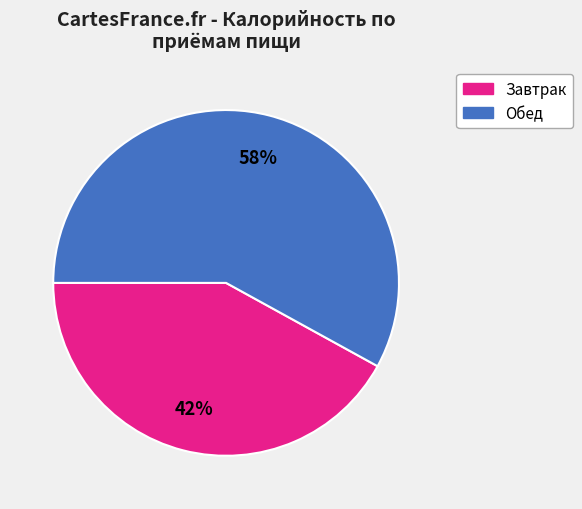

To the nearest percent, what is the average slice percentage?

50%